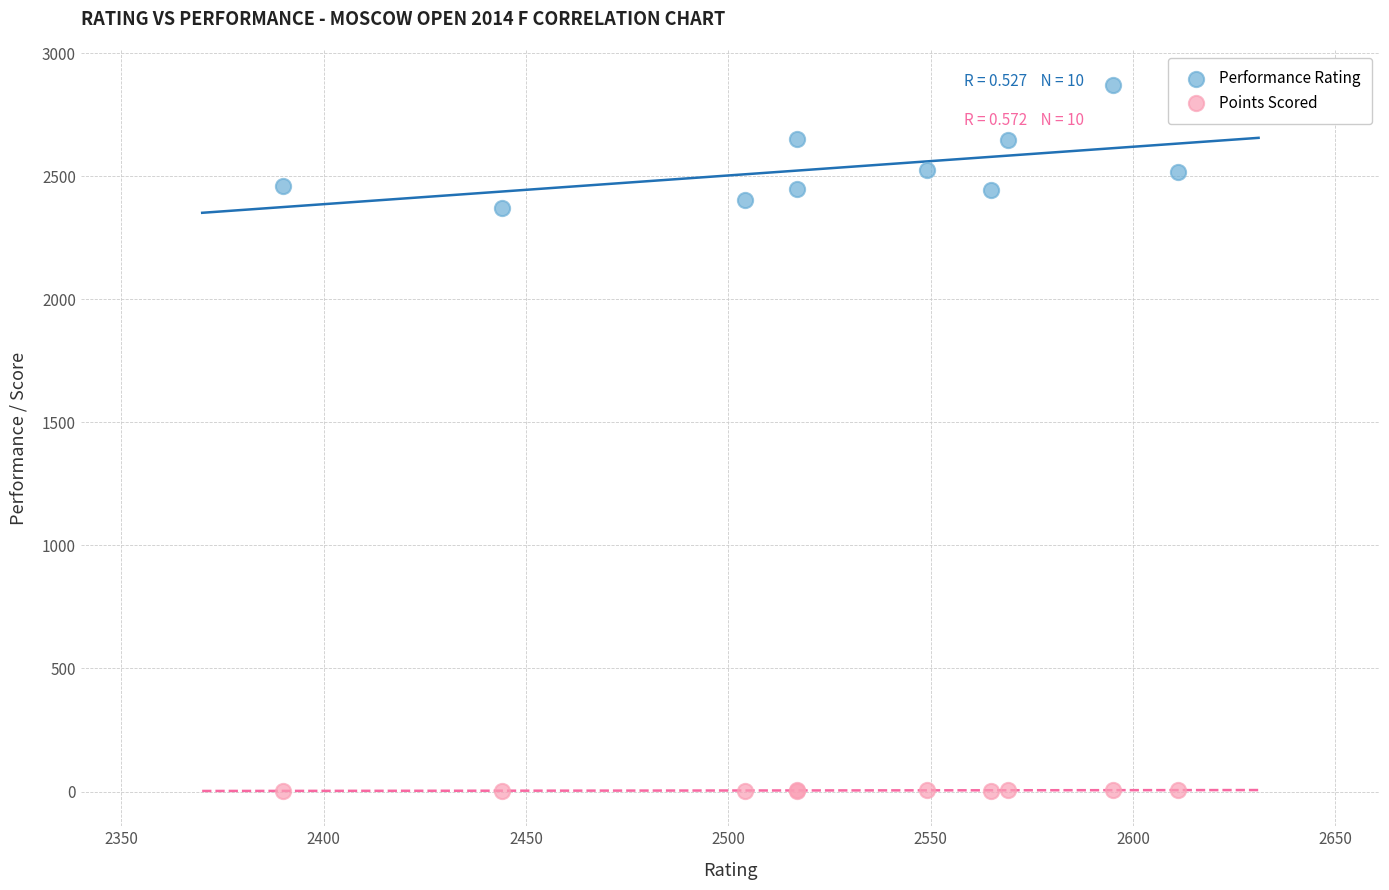

Which series contains the highest Y value?

Performance Rating